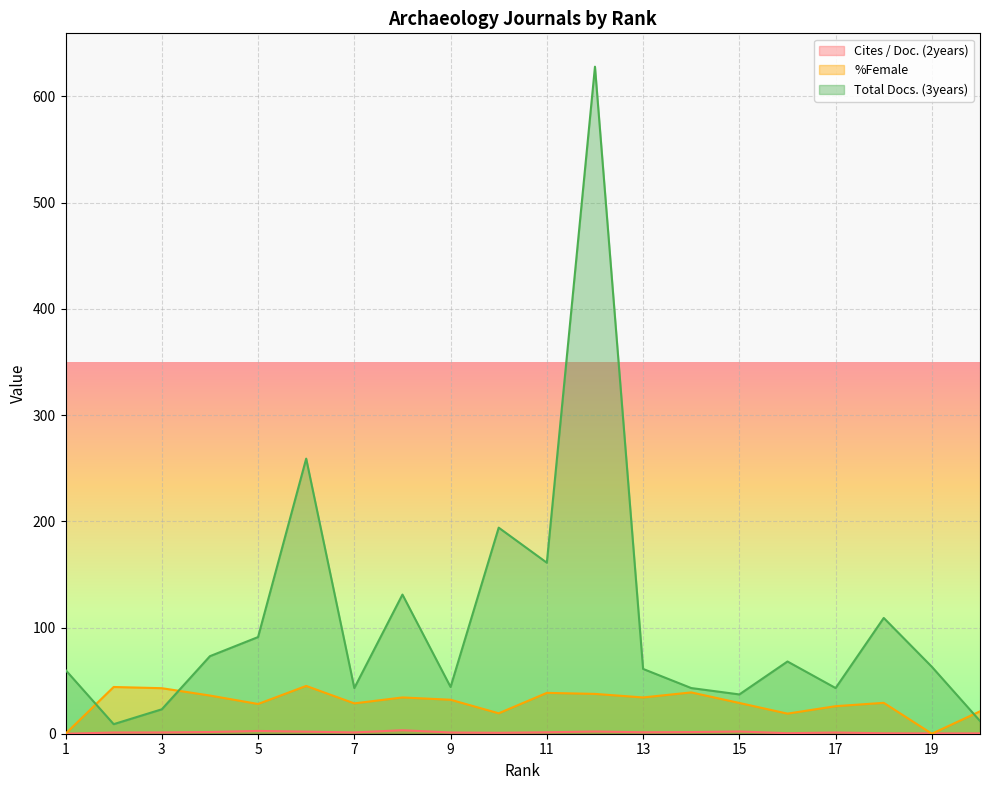

What are all the series names shown in the legend?

Cites / Doc. (2years), %Female, Total Docs. (3years)